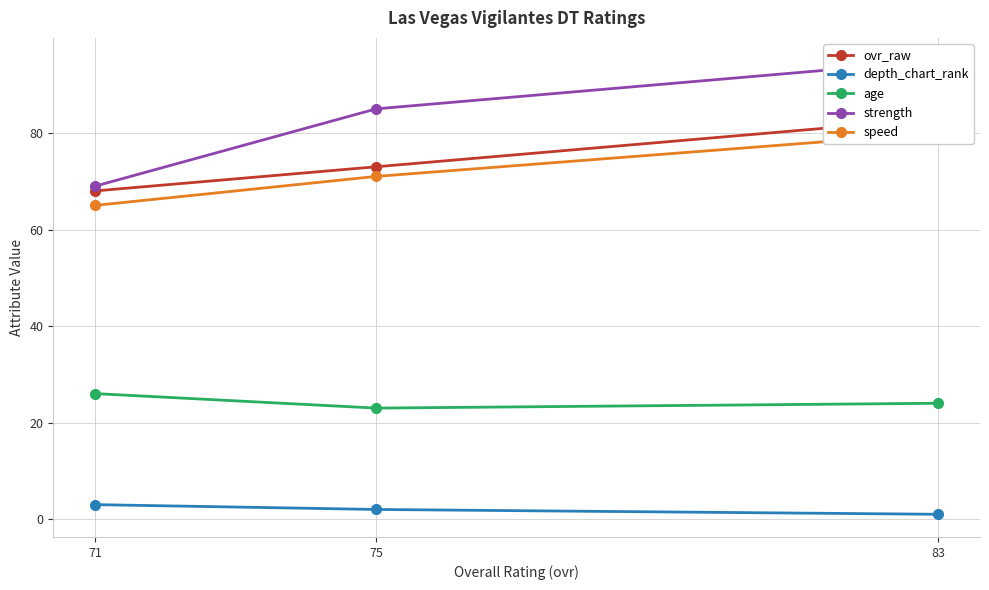

What are all the series names shown in the legend?

ovr_raw, depth_chart_rank, age, strength, speed